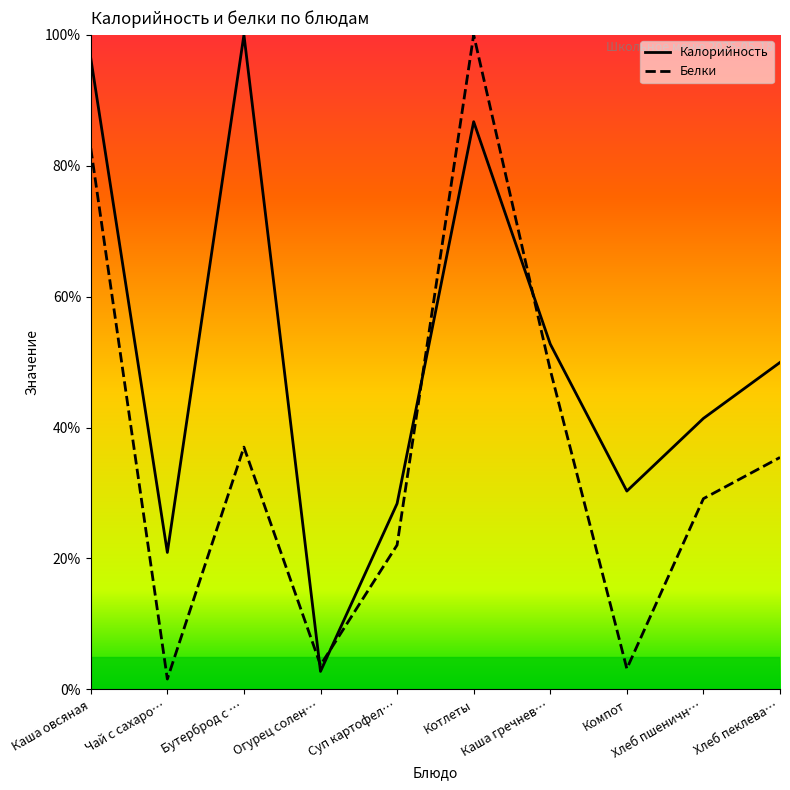

What position from the right is Хлеб пшеничн…?

2